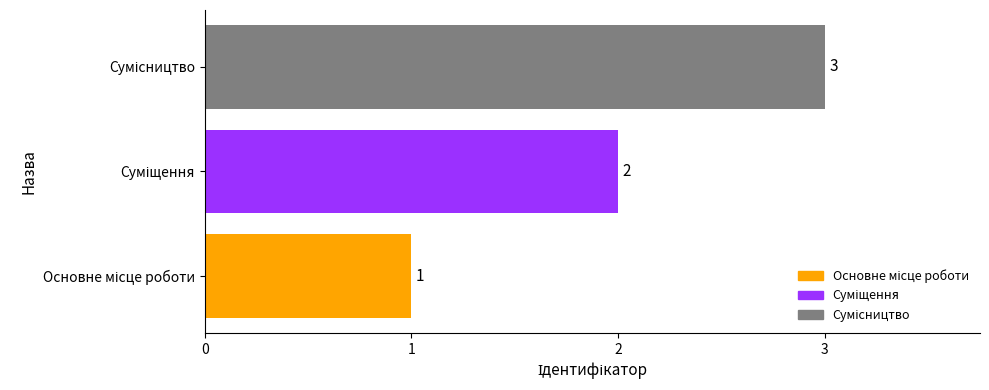

What is the greatest value displayed?

3